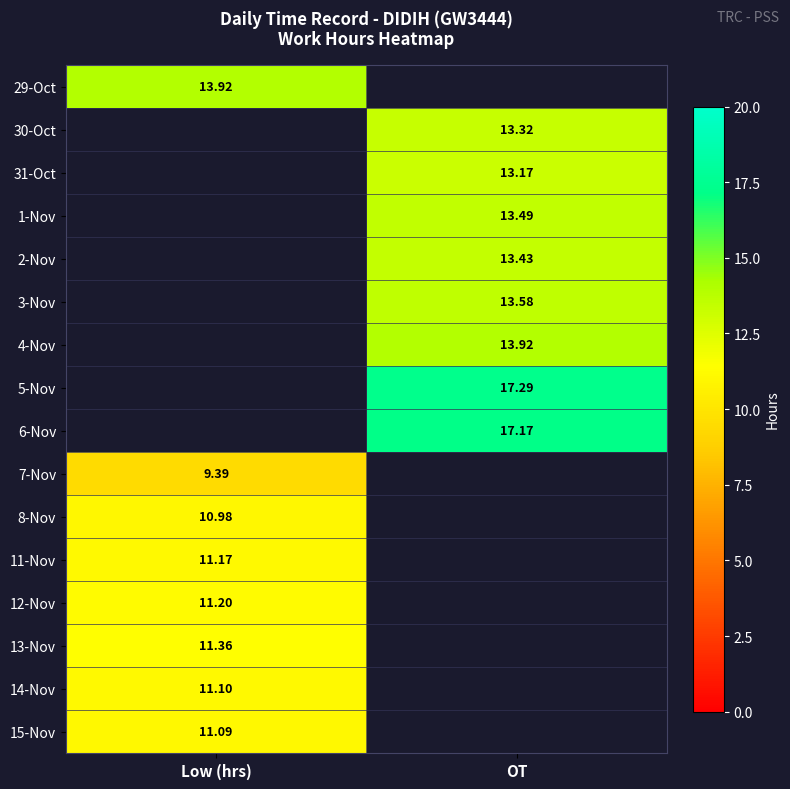

Is the value of 14-Nov at Low (hrs) greater than the value of 15-Nov at Low (hrs)?

Yes